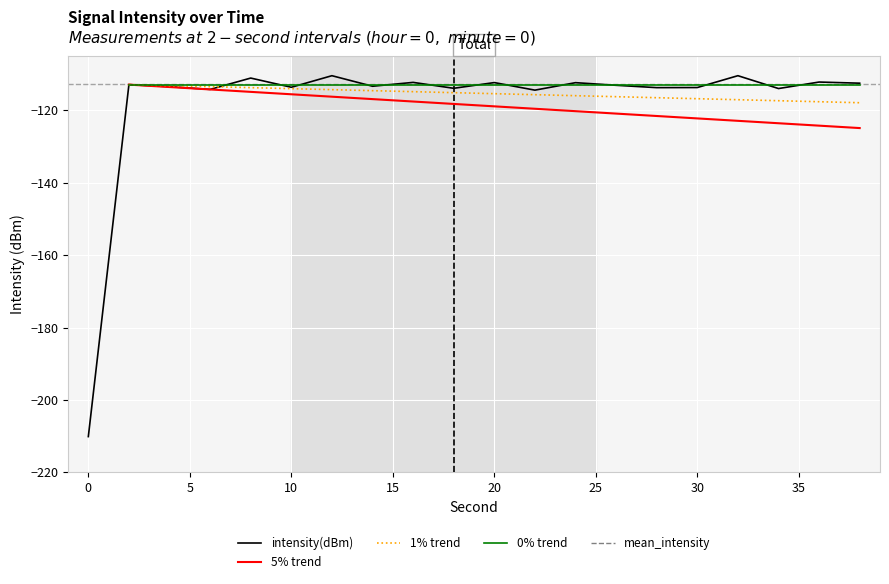

Rank the categories by value from lowest to highest.

0, 22, 6, 34, 18, 28, 30, 10, 4, 14, 26, 2, 38, 24, 20, 16, 36, 8, 12, 32